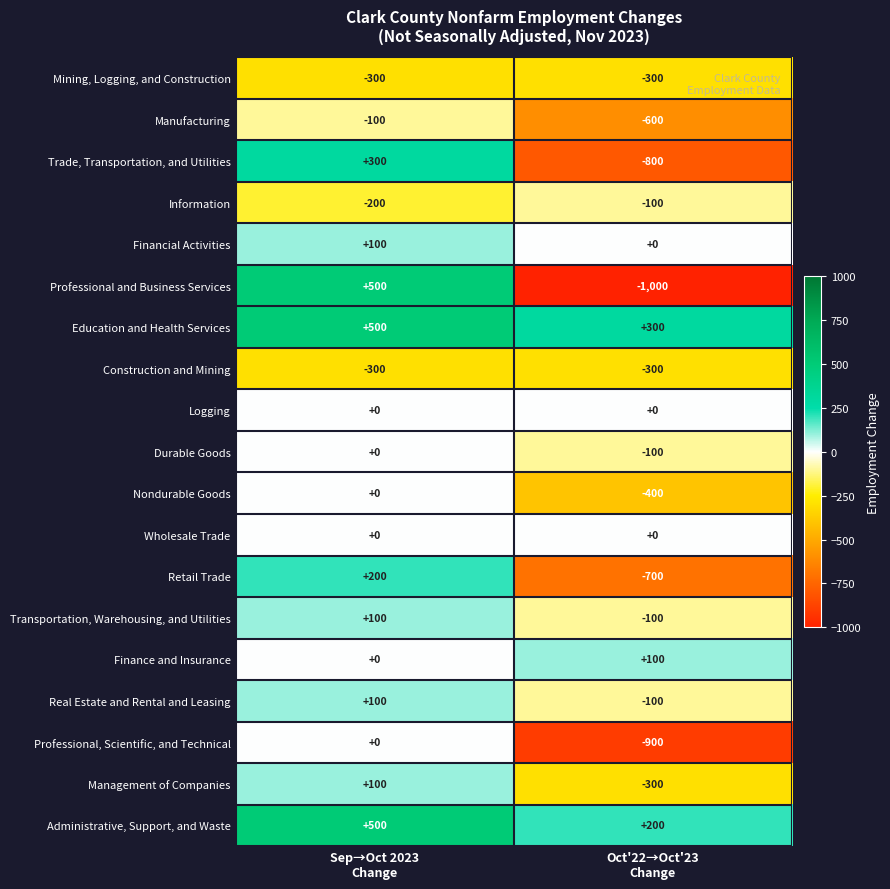

Which series changed the most between Sep→Oct 2023
Change and Oct'22→Oct'23
Change?

Professional and Business Services